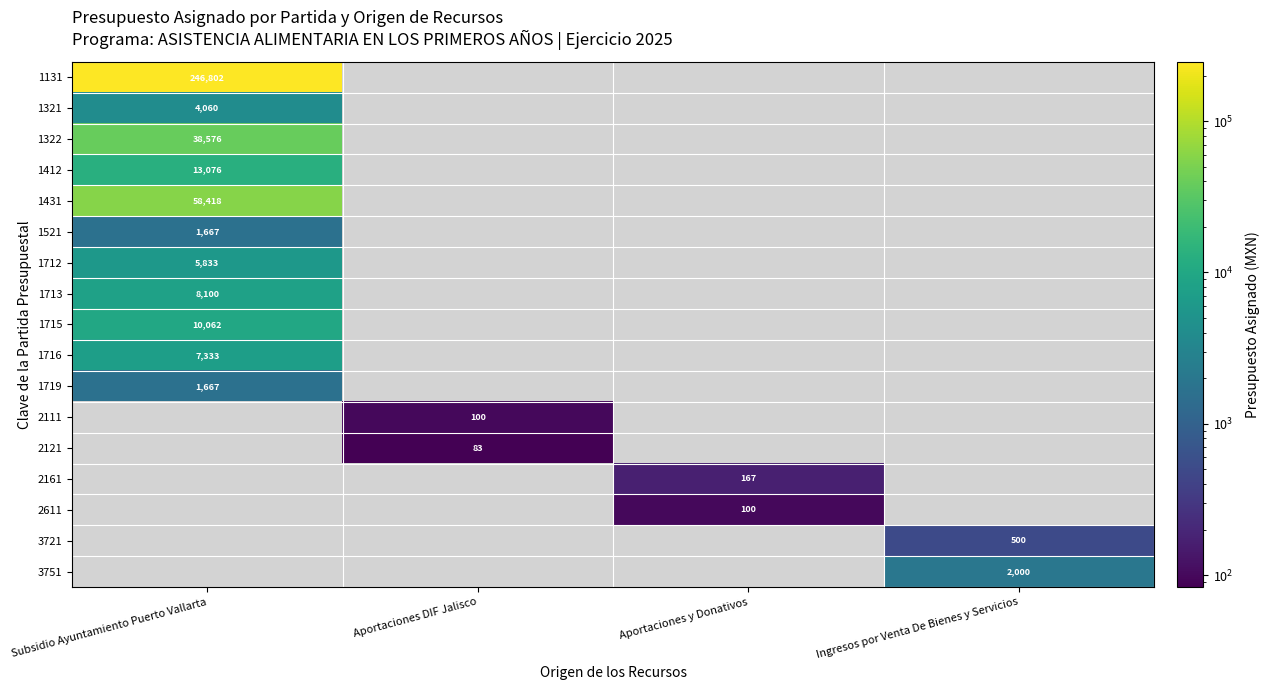

True or false: 1716 has a value of 7333 at Subsidio Ayuntamiento Puerto Vallarta.

True